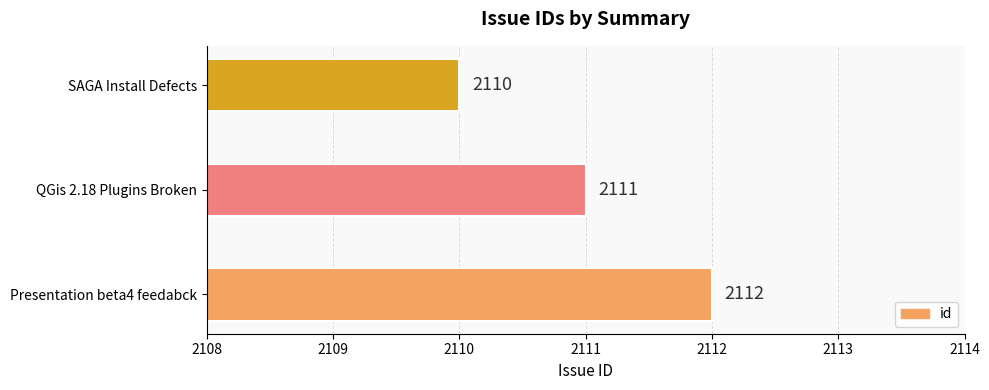

Rank the categories by value from lowest to highest.

SAGA Install Defects, QGis 2.18 Plugins Broken, Presentation beta4 feedabck